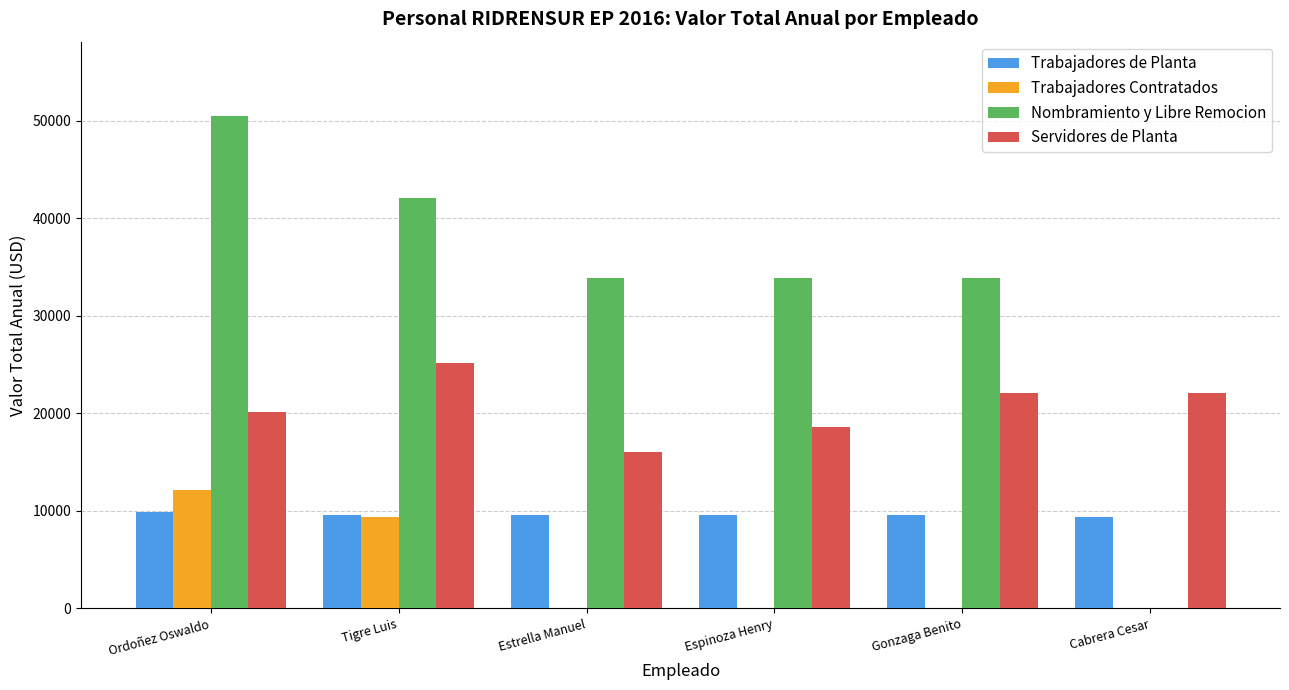

Where is Trabajadores Contratados nearest to the value 6065?

Tigre Luis